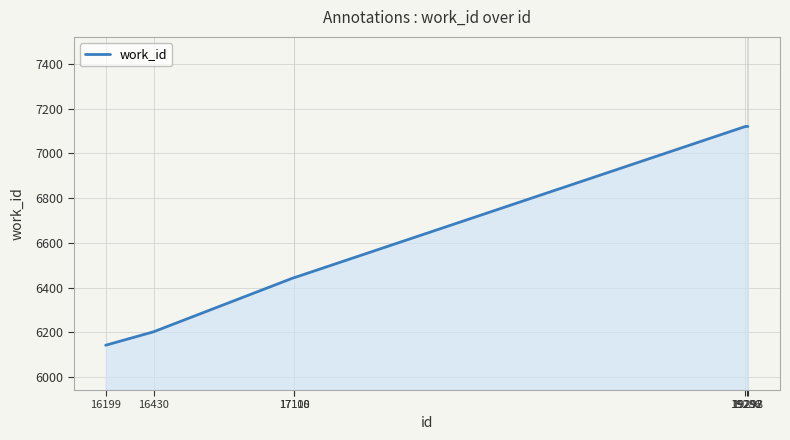

The value at 19298 is 2862. True or false?

False